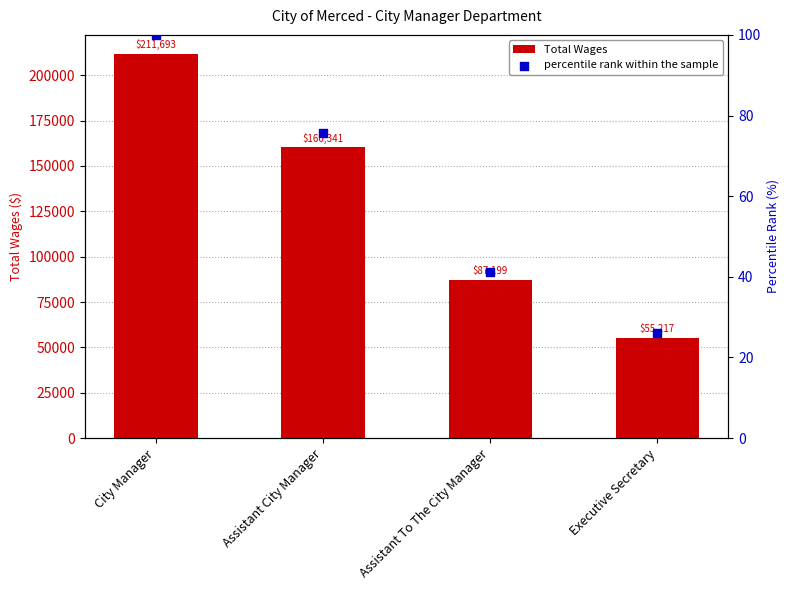

At which category is the sum across all series the highest?

City Manager